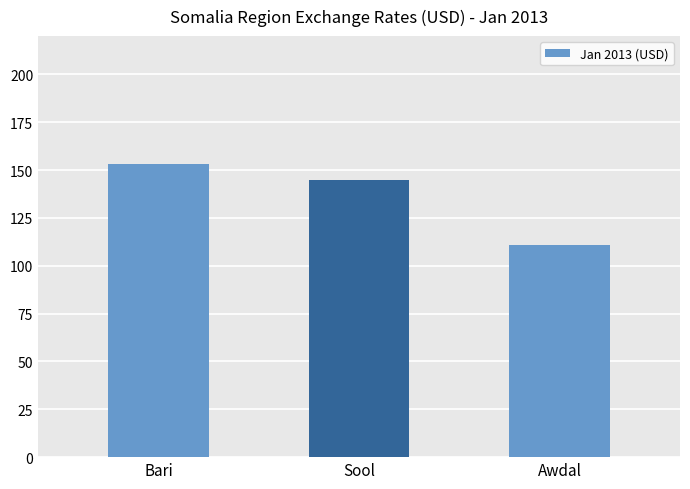

What is the maximum value shown in the chart?

153.1